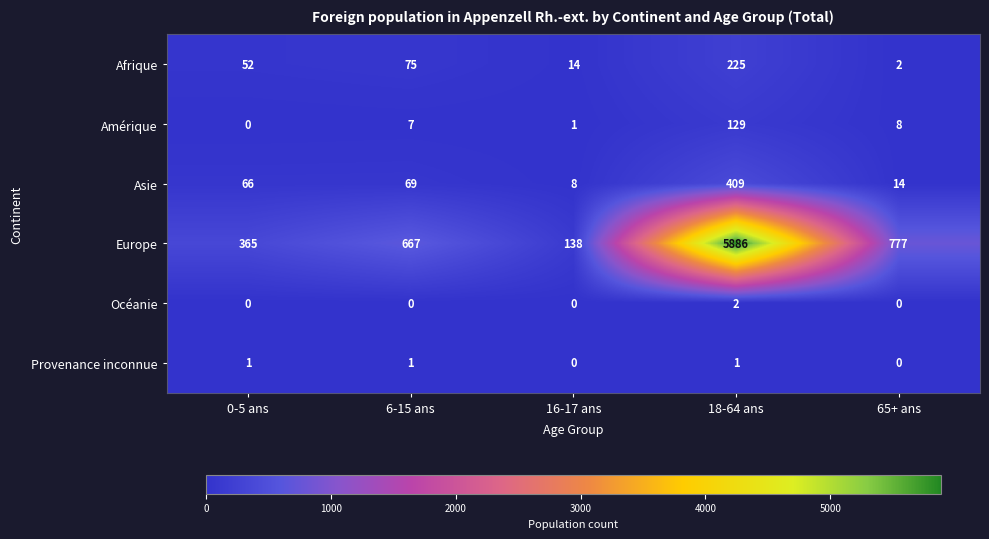

The value of Amérique at 16-17 ans is 2. True or false?

False